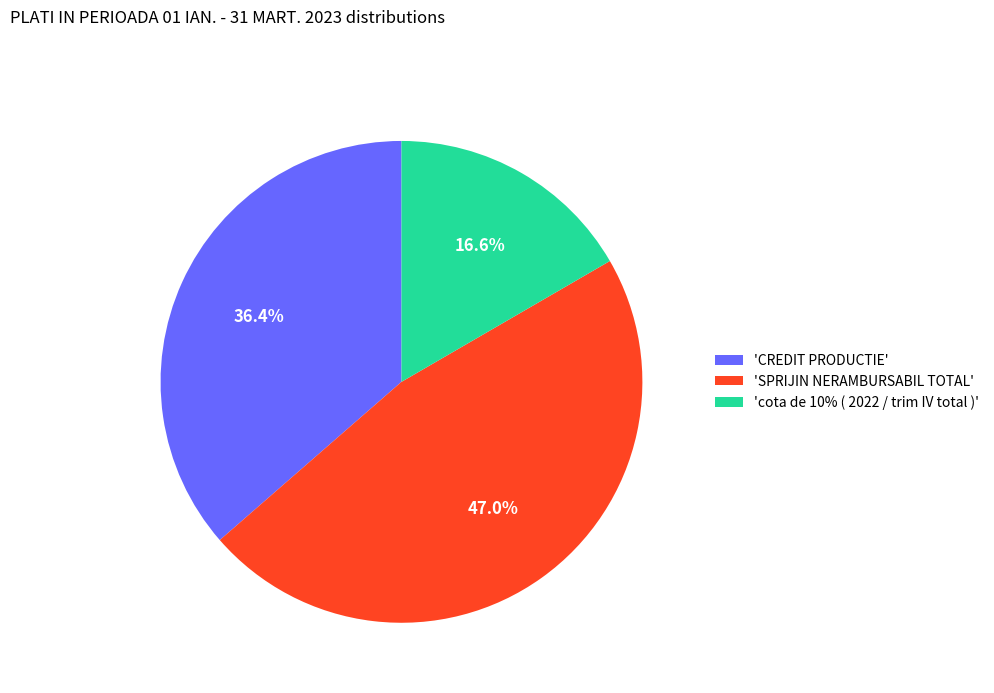

Approximately how many times larger is the value at 'CREDIT PRODUCTIE' compared to 'SPRIJIN NERAMBURSABIL TOTAL'?

0.8